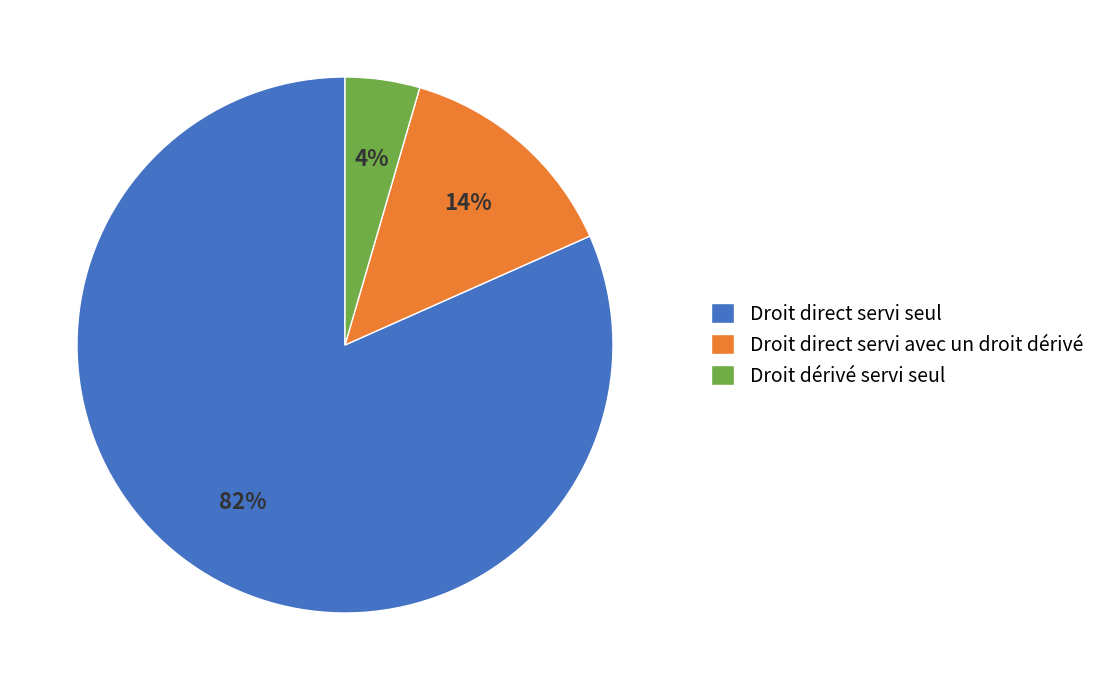

Is there any slice that represents more than half of the pie?

Yes